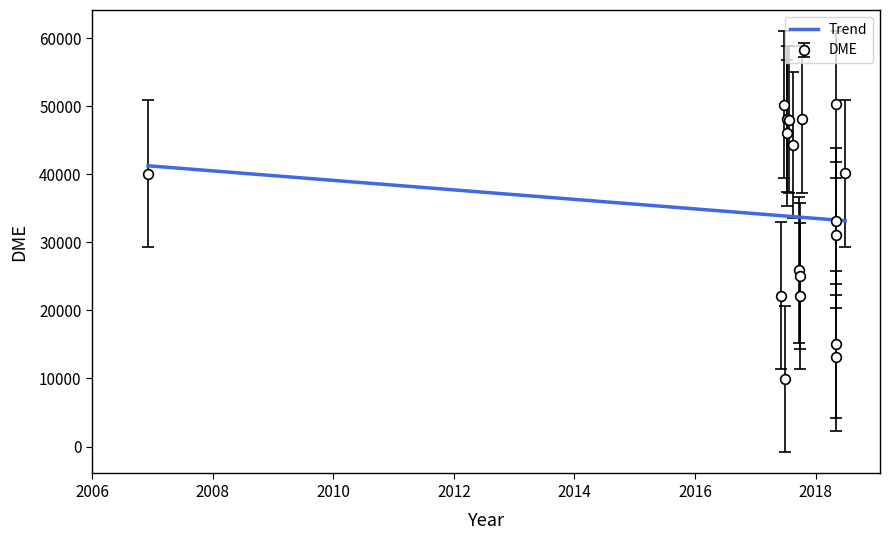

What is the difference between the second highest and minimum values?

40316